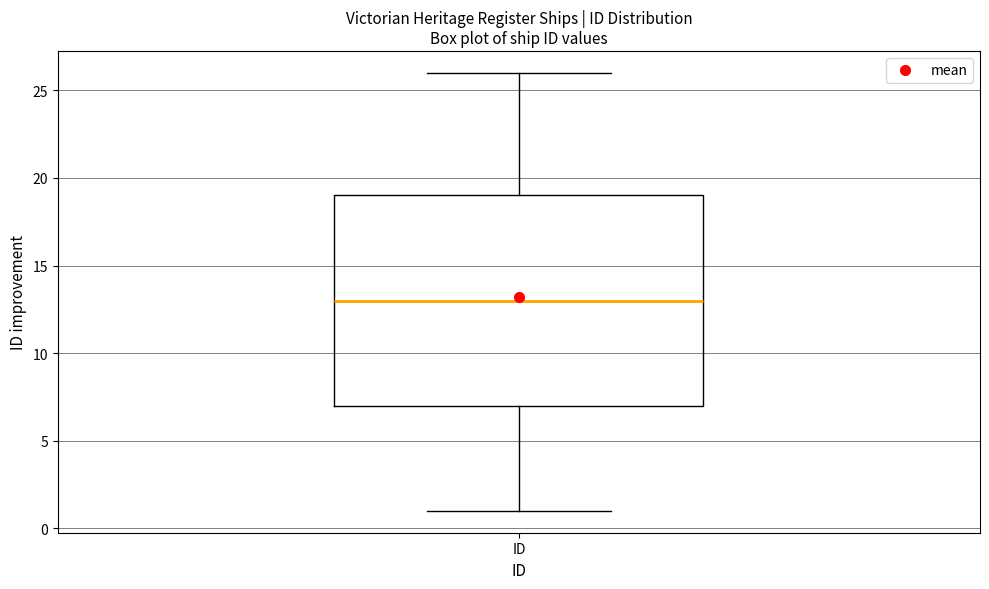

Transcribe this box plot: give where the median line is, the range the box spans, and where the two whiskers end, as read against the y-axis. The values are not printed on the chart, so give them approximately, as read against the axis.

median 13, box 7 to 19, whiskers 1 to 26